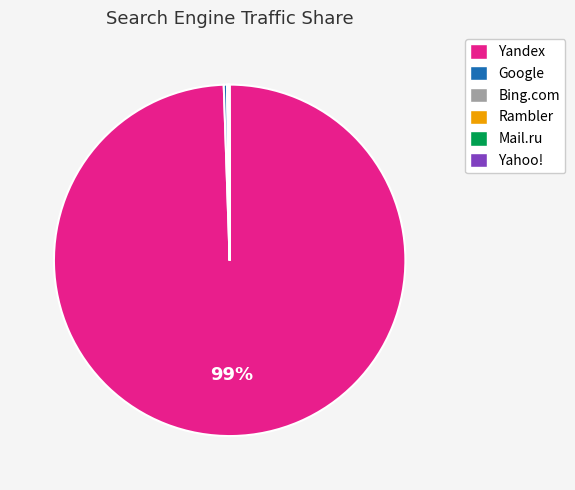

True or false: Yandex accounts for 89% of the total.

False